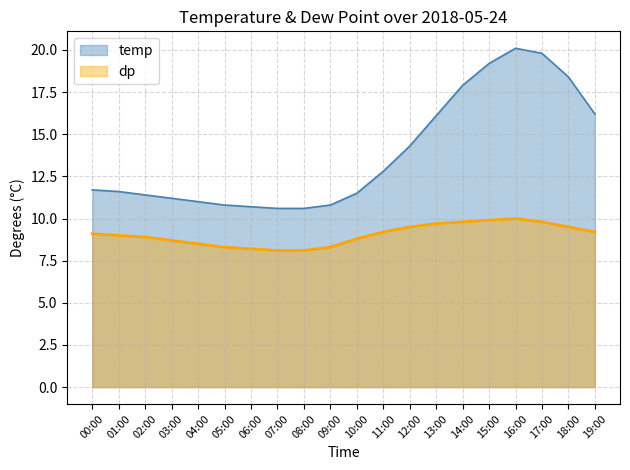

True or false: temp and dp cross at least once.

False